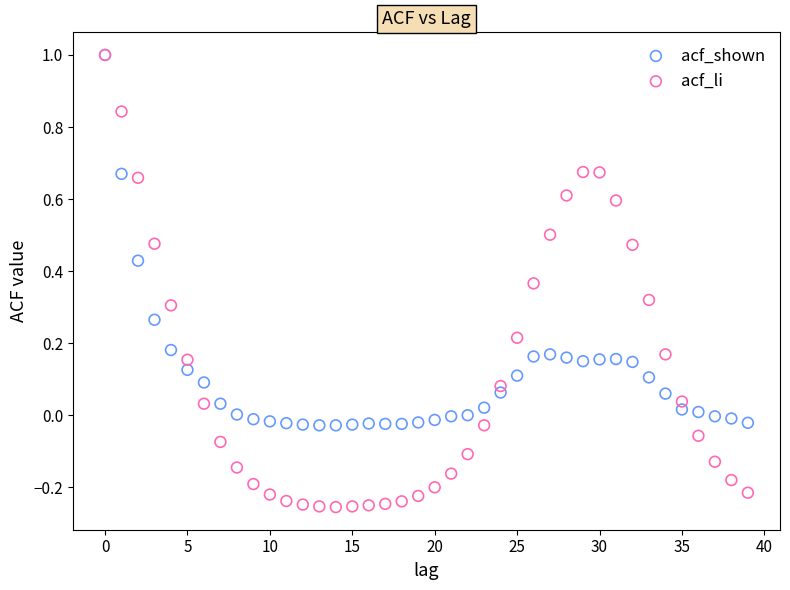

What are all the series names shown in the legend?

acf_shown, acf_li